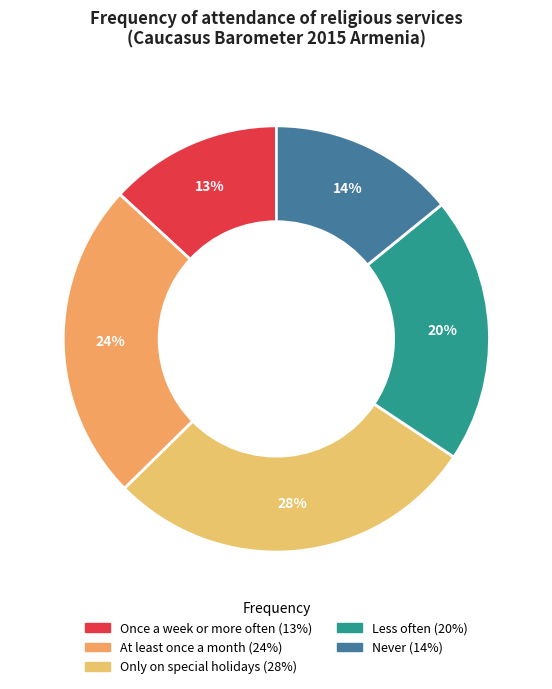

What is the largest slice in the pie chart?

Only on special holidays